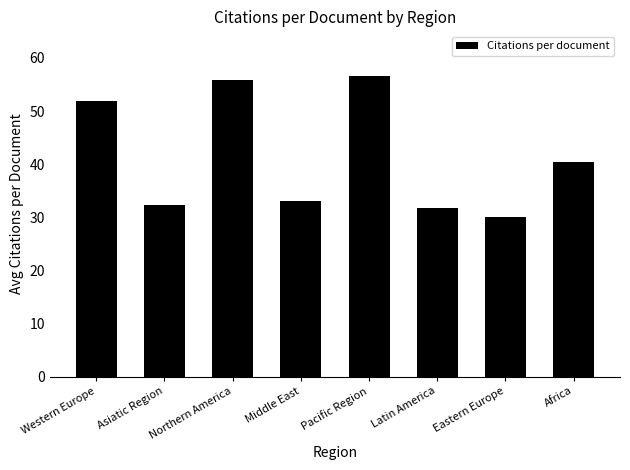

Does the chart contain stacked bars?

No